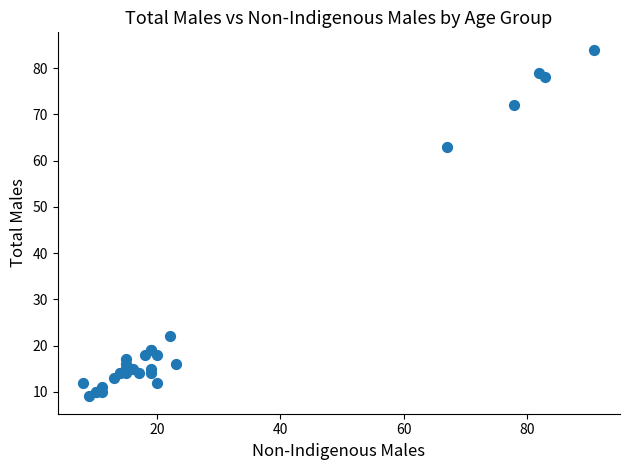

What Y value in the scatter plot is closest to 46?

63